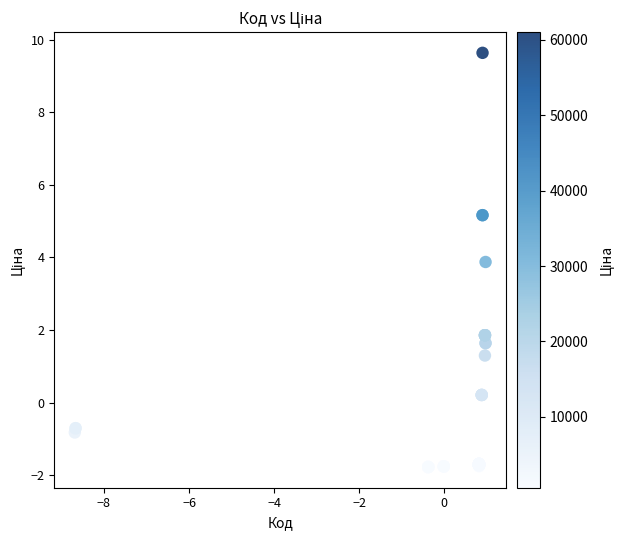

What Y value in the scatter plot is closest to 3?

3.9